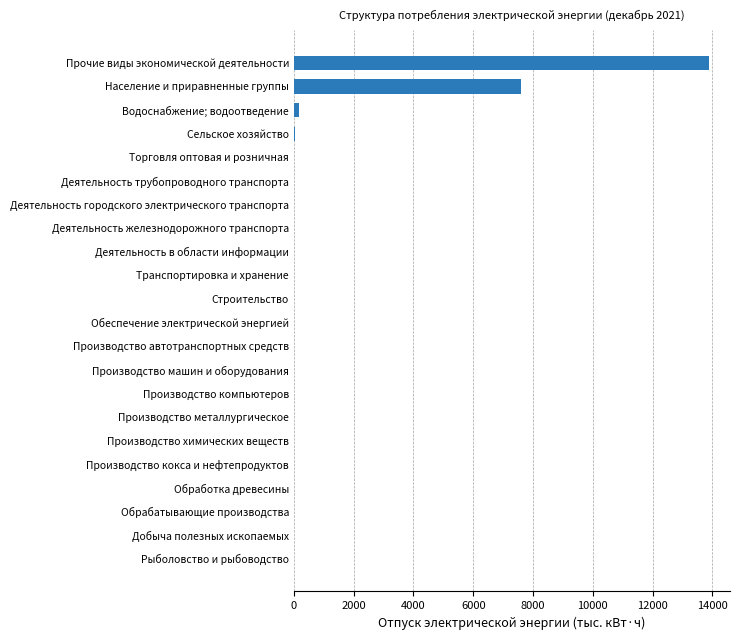

Between Водоснабжение; водоотведение and Прочие виды экономической деятельности, which is larger?

Прочие виды экономической деятельности